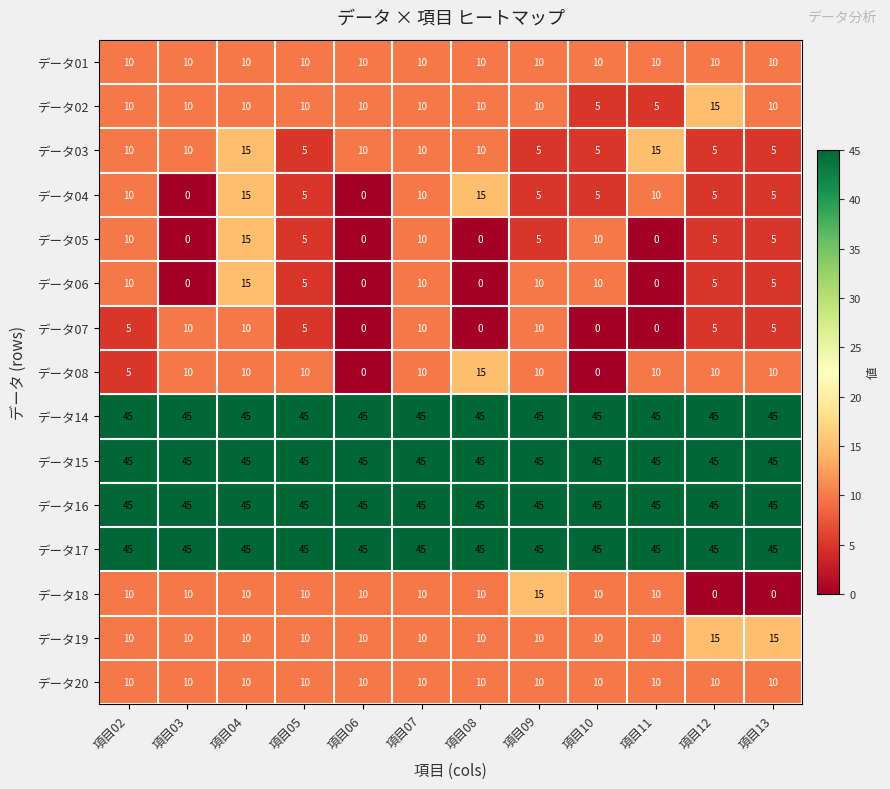

How many categories are shown in the chart?

12